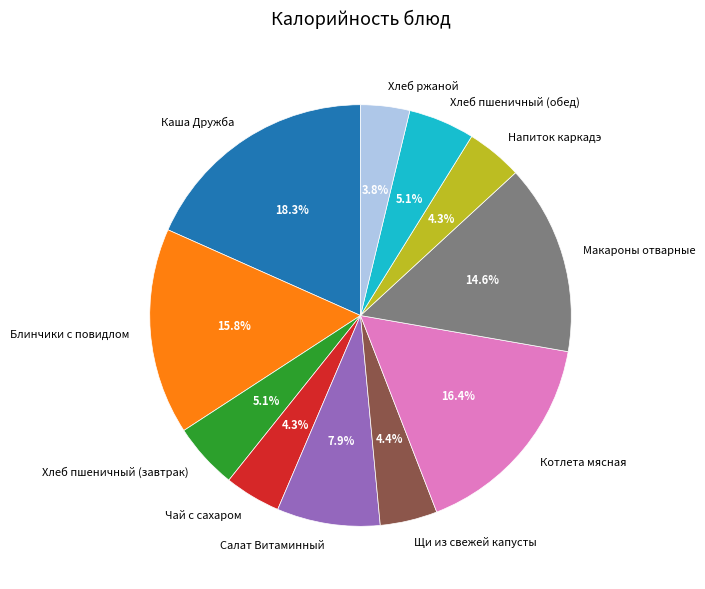

To the nearest percent, what portion does Хлеб пшеничный (обед) represent?

5%